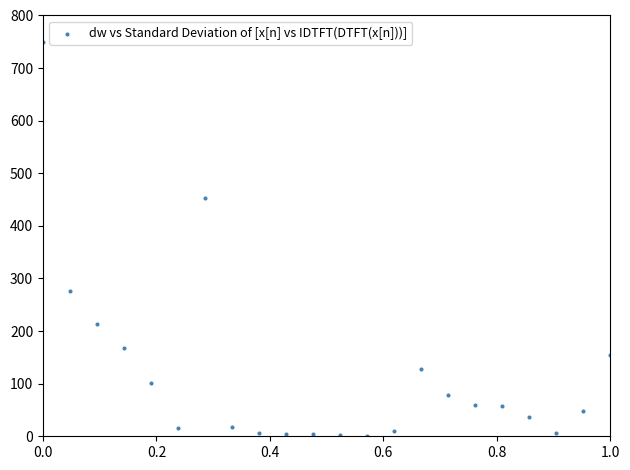

What Y value in the scatter plot is closest to 375?

453.6